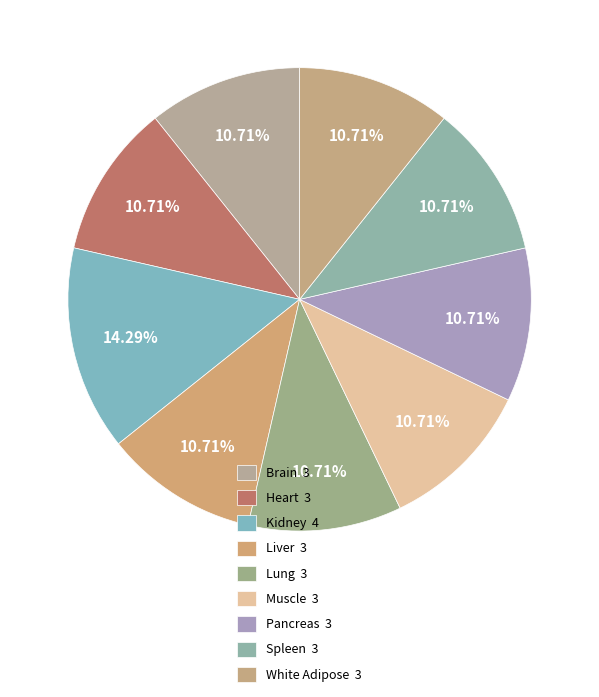

What is the total percentage of Lung and Muscle?

21.4%